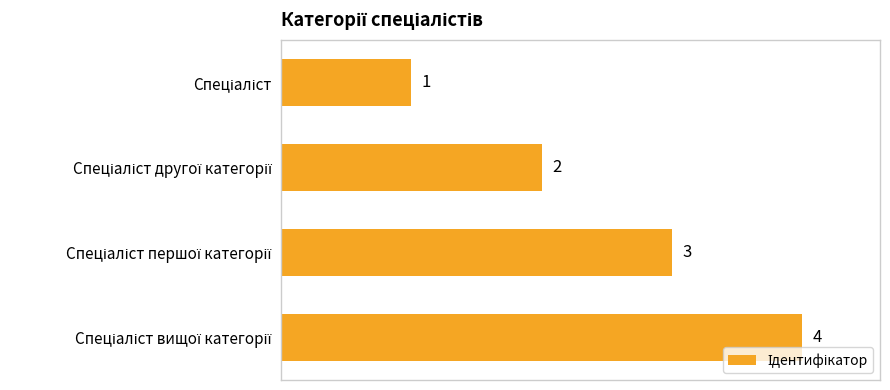

What is the sum of all values?

10